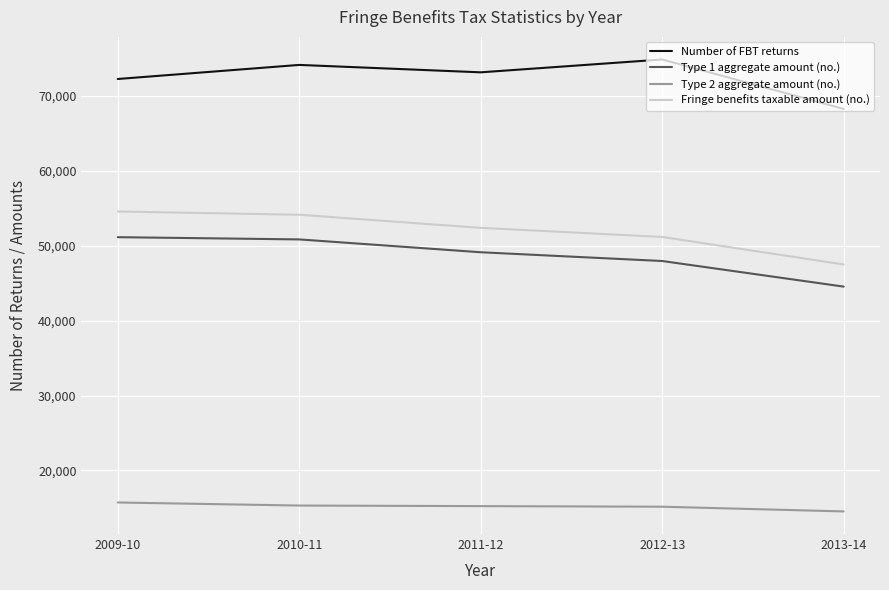

What is the maximum value for Fringe benefits taxable amount (no.)?

54585